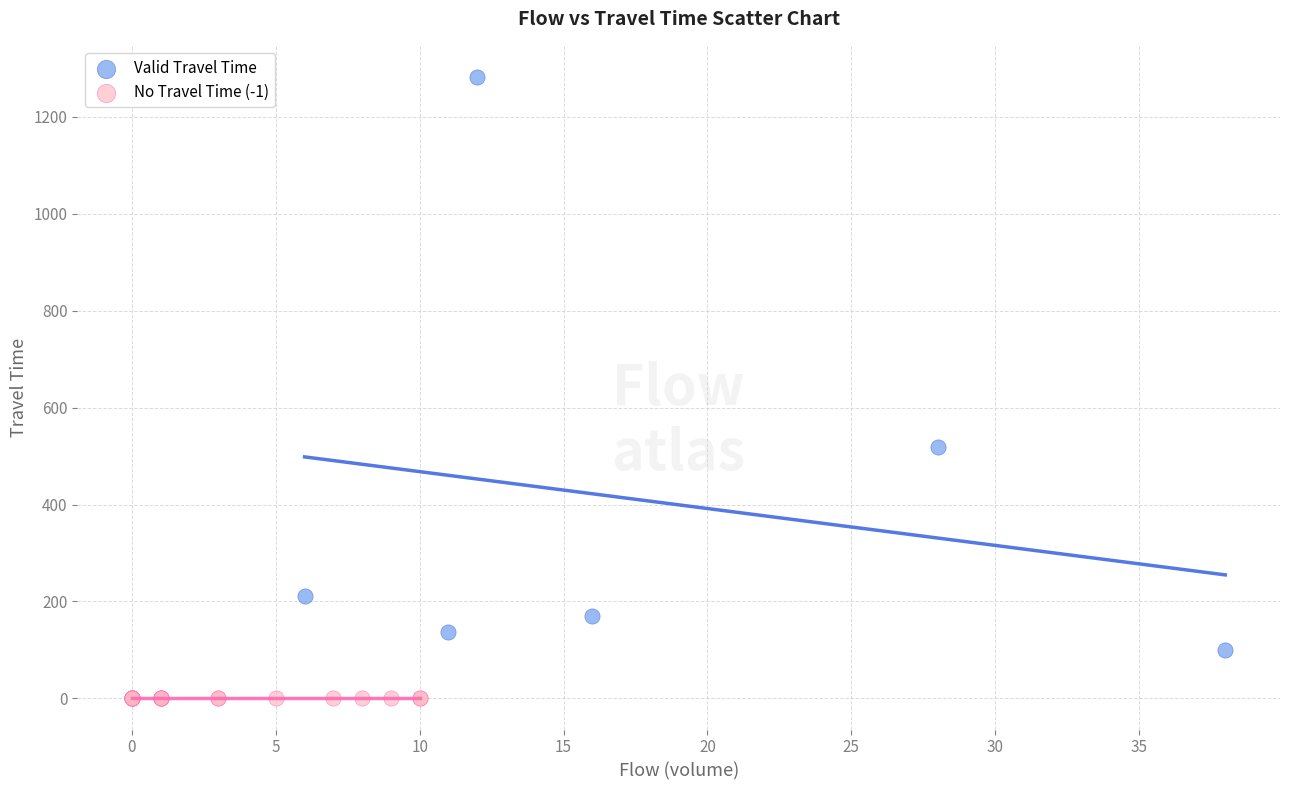

What are all the series names shown in the legend?

Valid Travel Time, No Travel Time (-1)